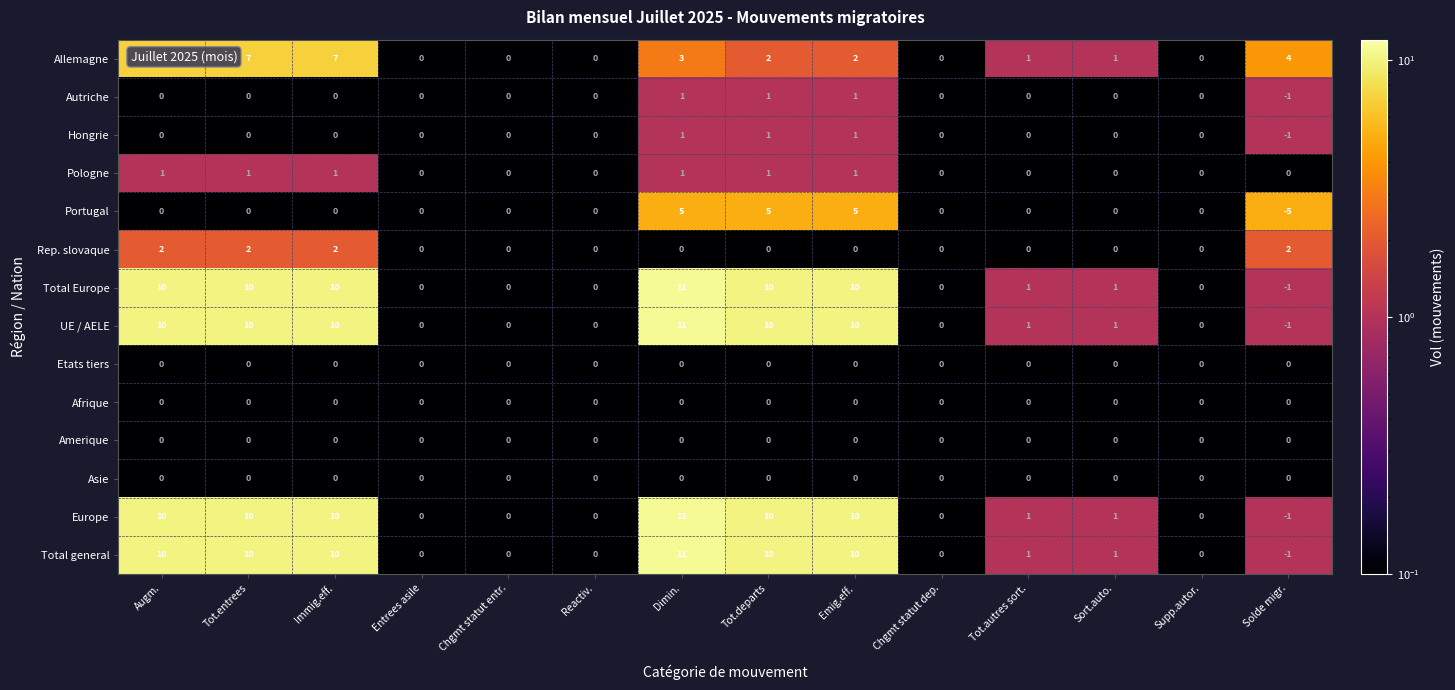

The value of Total Europe at Entrees asile is 0. True or false?

True